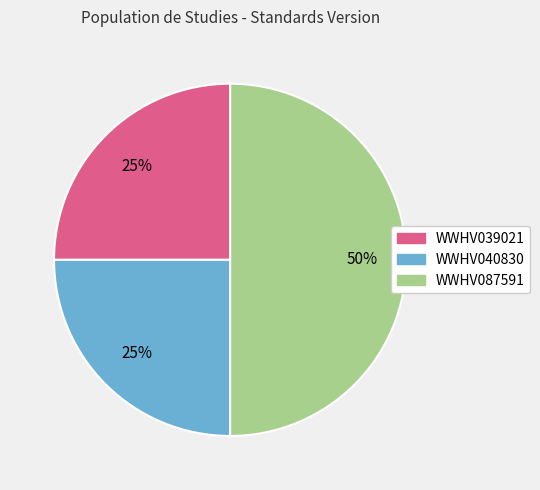

What percentage is the WWHV040830 slice, to the nearest percent?

25%